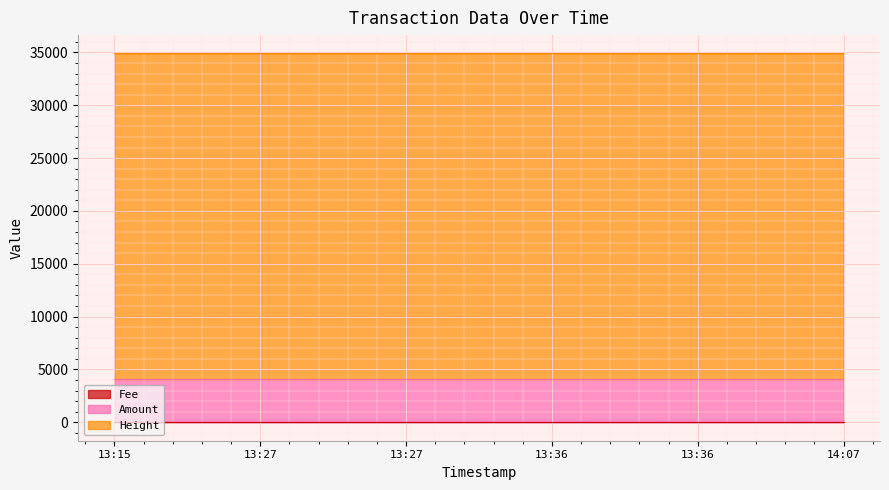

True or false: Height has more than 2 points higher than both neighbors.

False